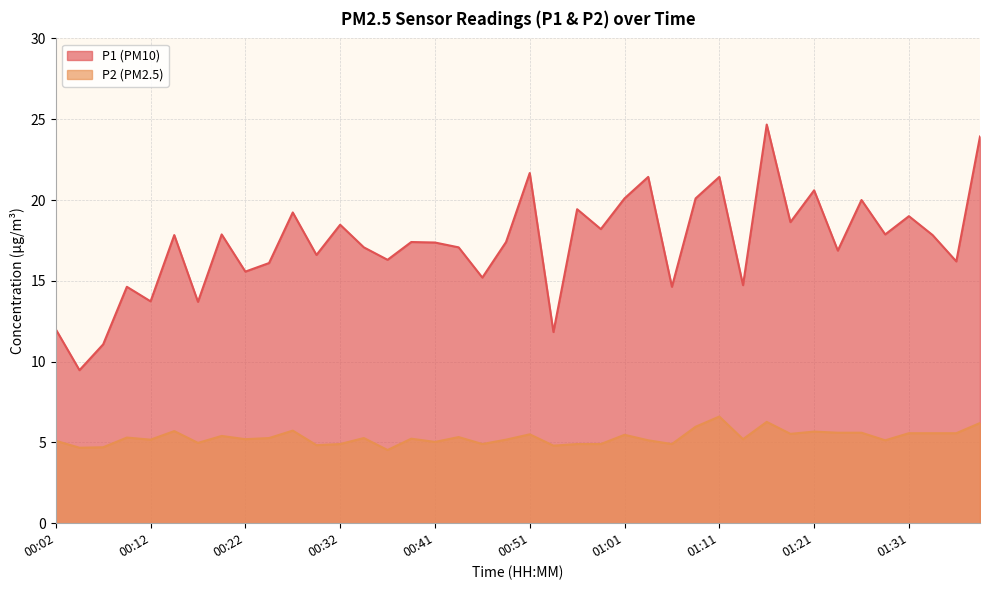

What is the greatest value displayed?

24.7